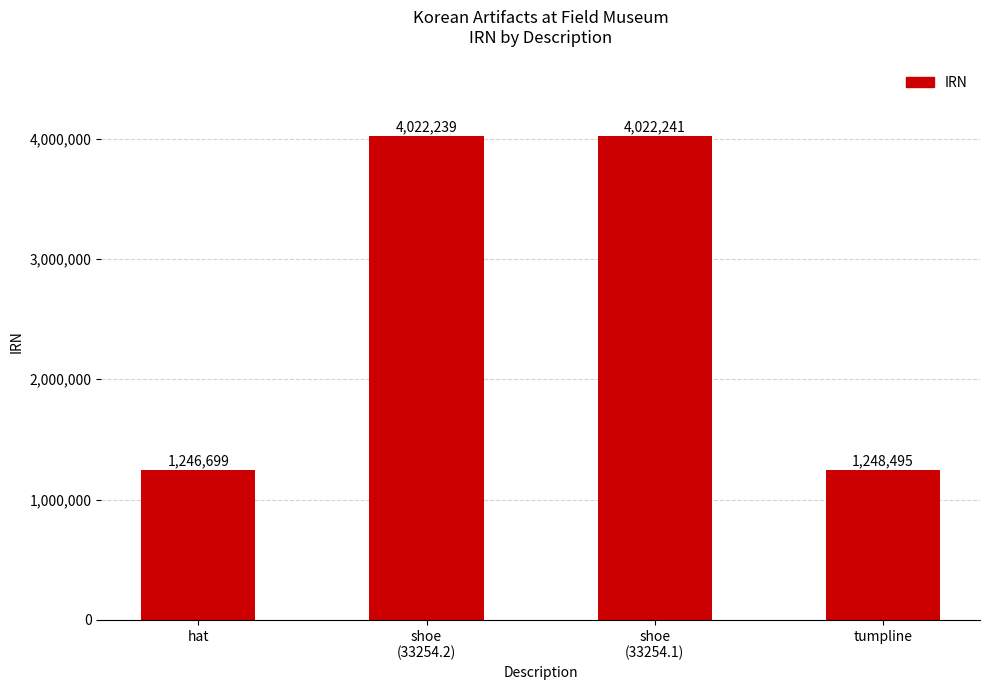

List the labels in order of value, largest first.

shoe
(33254.1), shoe
(33254.2), tumpline, hat